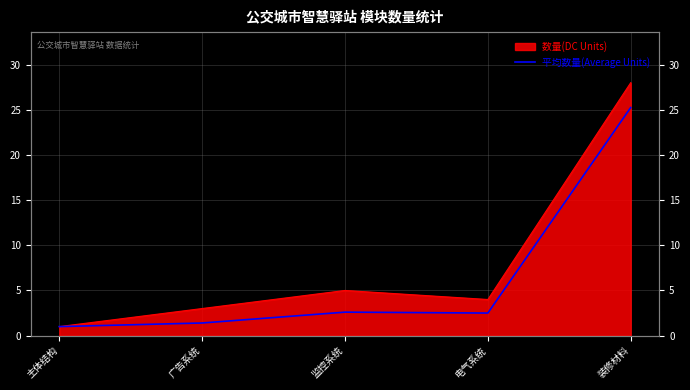

What is the label of the 1st point from the left?

主体结构